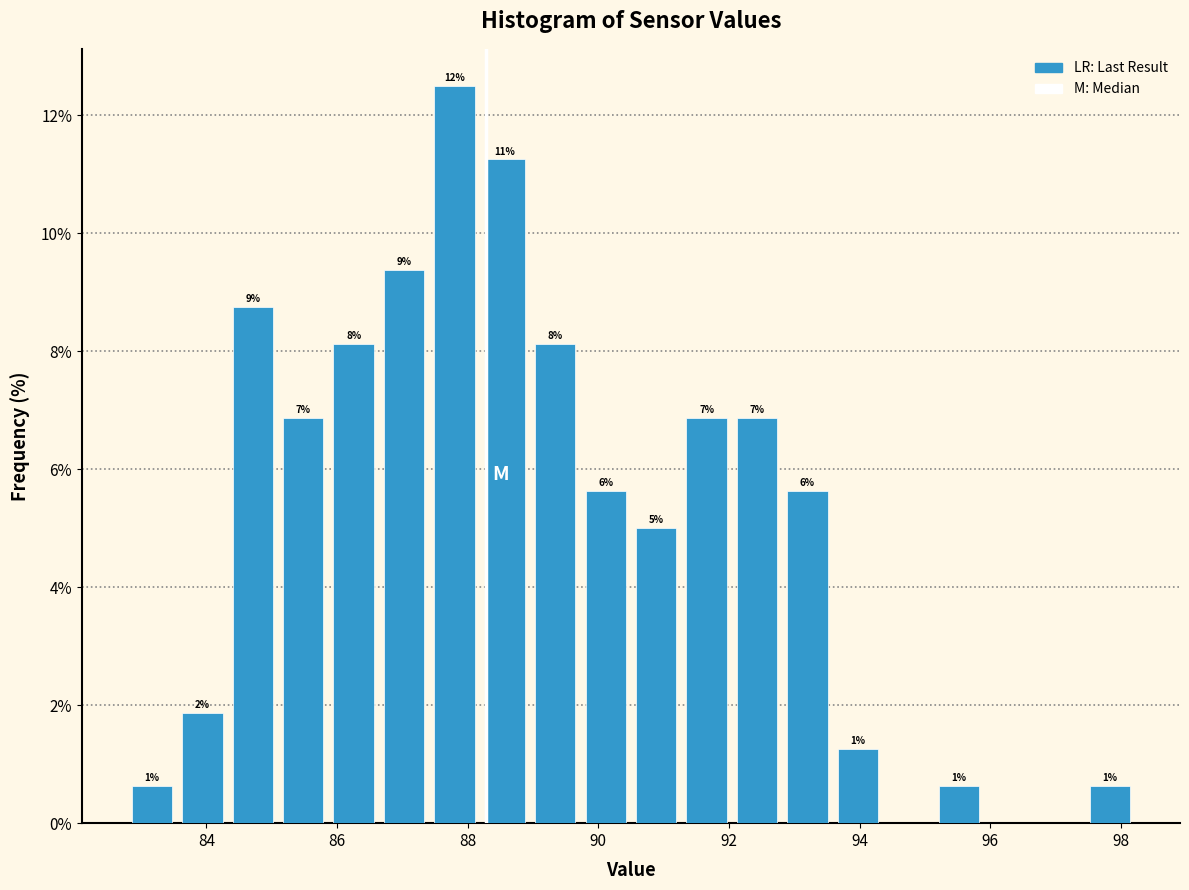

Around what value on the x-axis is the tallest bar? Give the approximate position of its centre, as read against the axis.

87.8